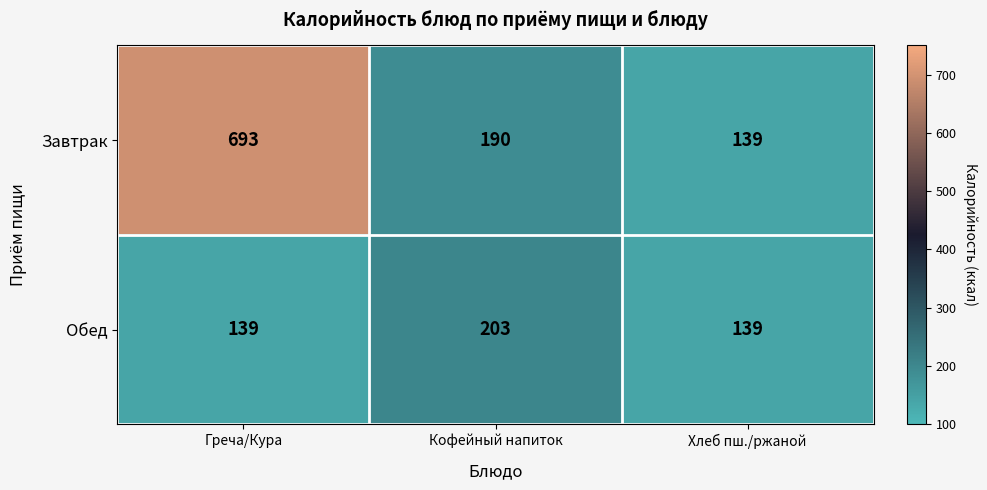

What is the difference between the Завтрак values at Хлеб пш./ржаной and Кофейный напиток?

51